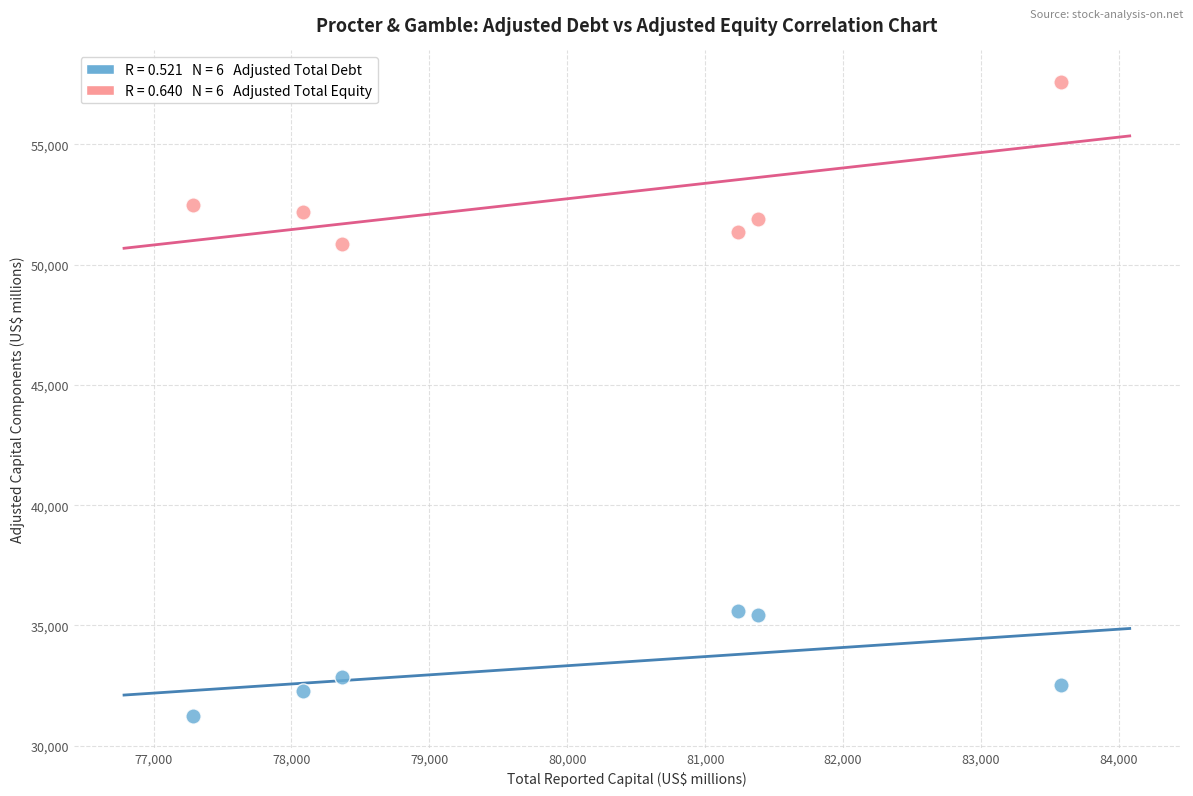

Across all series, what Y value is closest to 44411?

50871